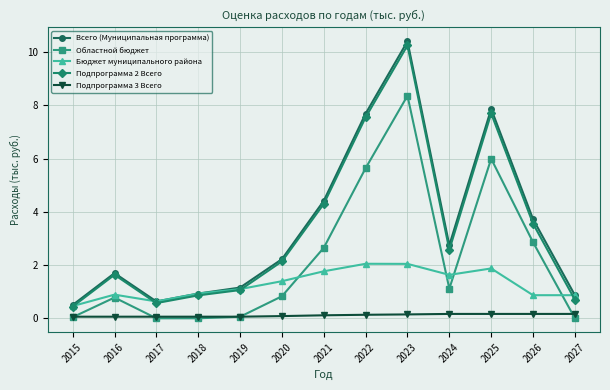

At which category is the sum across all series the highest?

2023